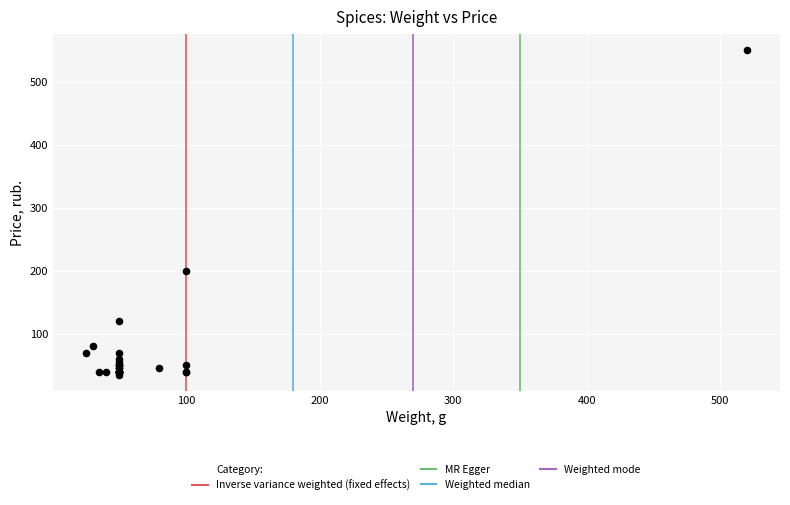

What Y value in the scatter plot is closest to 292?

200